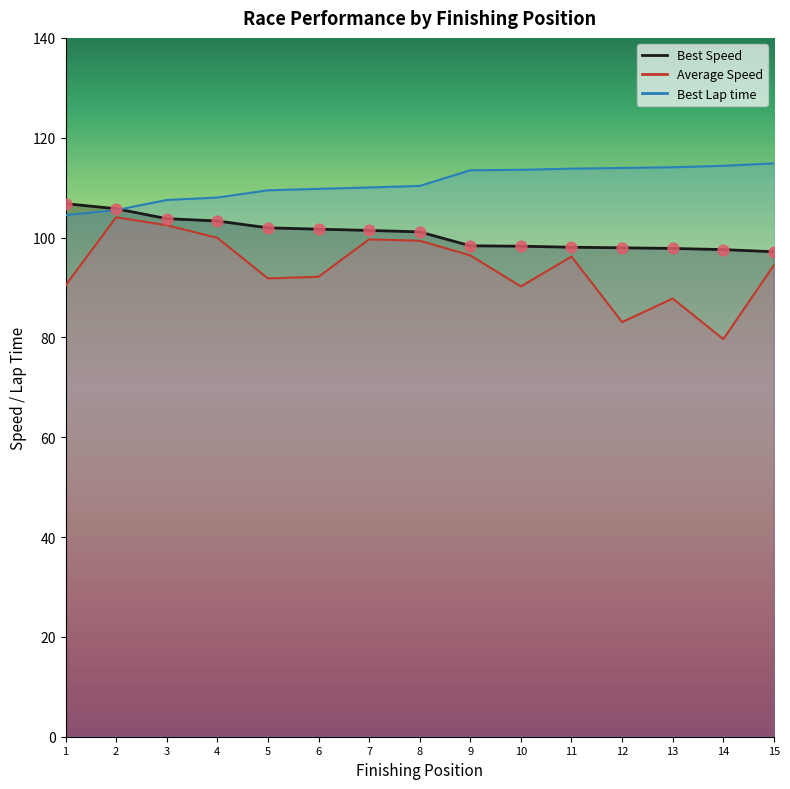

Which series contains the lowest Y value?

Average Speed